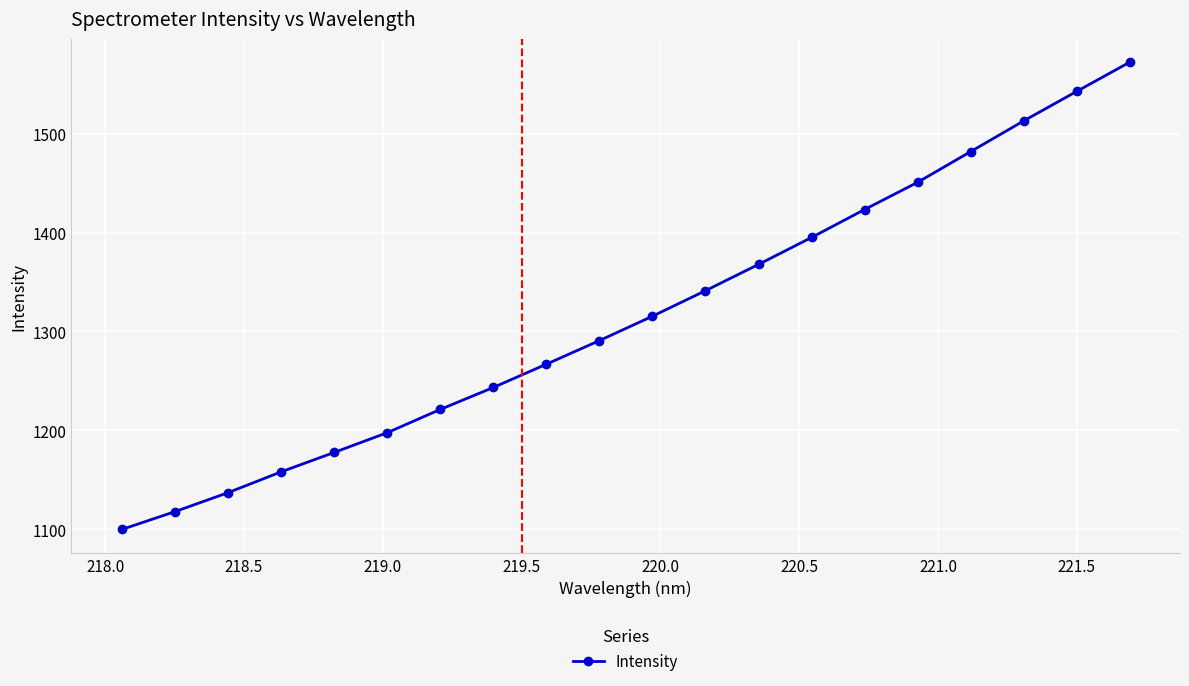

What is the smallest value displayed?

1099.8